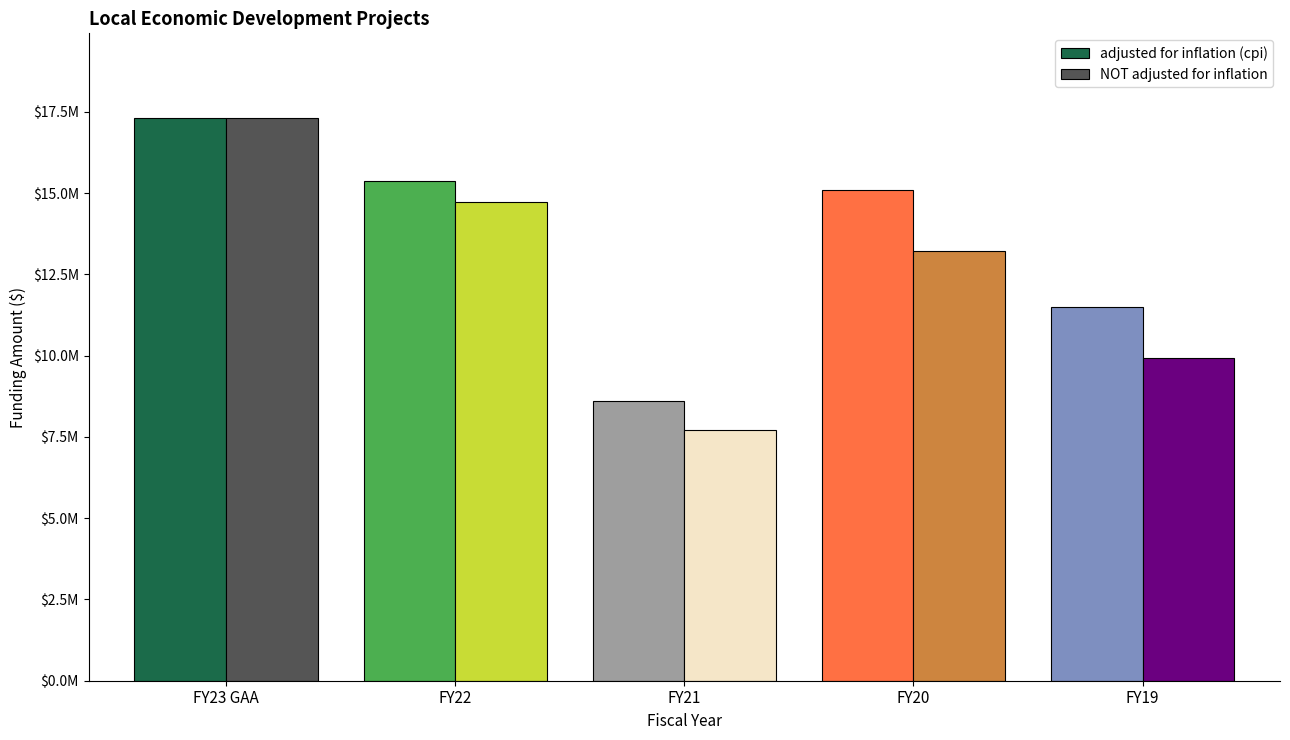

What is the maximum value for NOT adjusted for inflation?

17317500